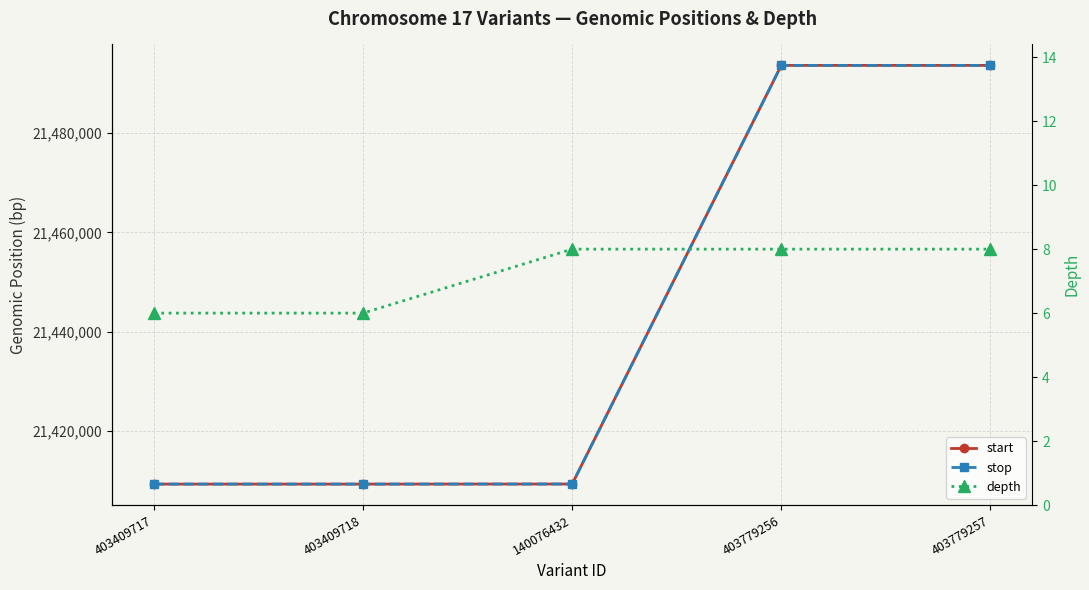

Rank the categories by stop value from highest to lowest.

403779256, 403779257, 140076432, 403409717, 403409718